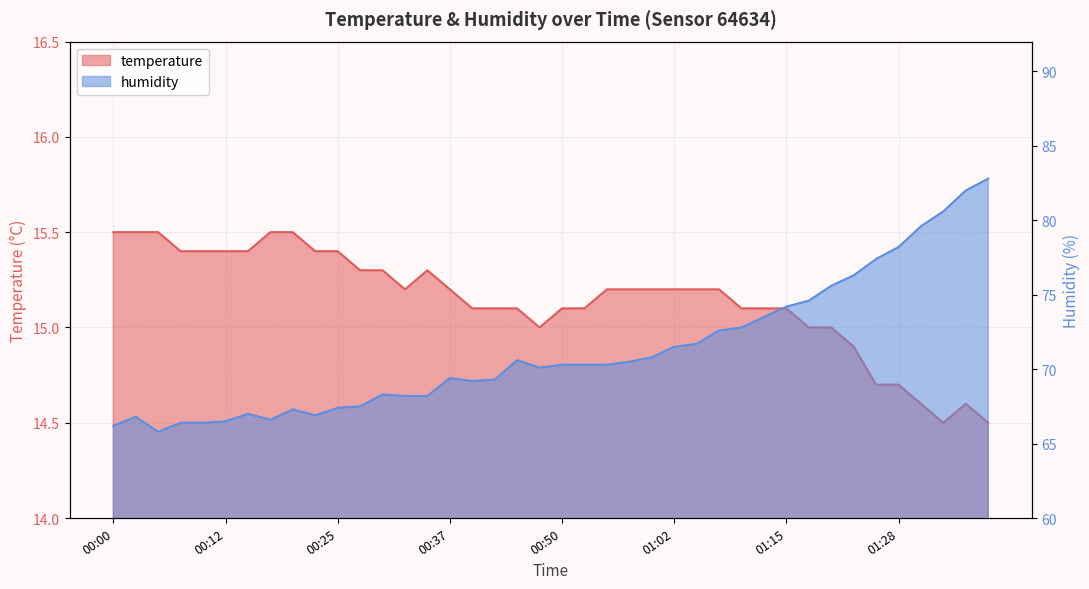

True or false: humidity and temperature intersect in this chart.

False